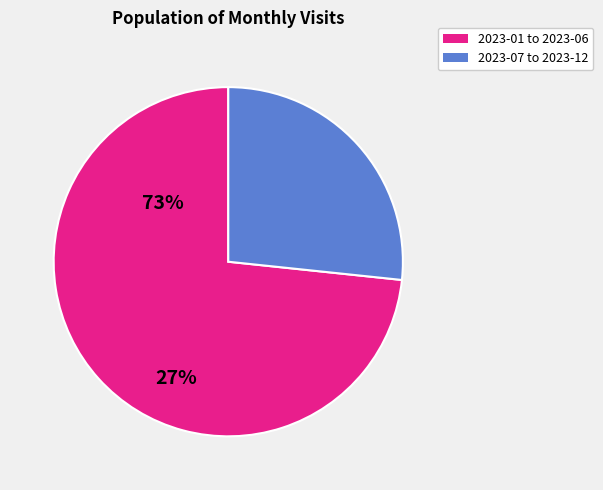

Is there a majority slice in this chart?

Yes